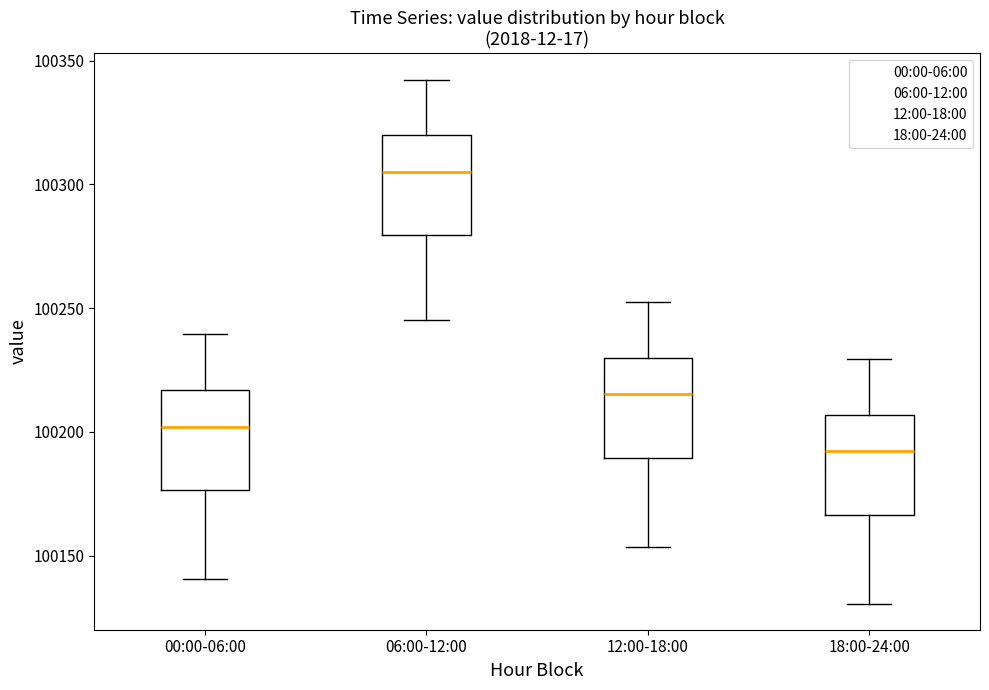

Reading left to right, transcribe this box plot: for each box, give where its median line is, the range the box spans, and where its two whiskers end, as read against the y-axis. The values are not printed on the chart, so give them approximately, as read against the axis.

00:00-06:00: median 100200, box 100175 to 100215, whiskers 100140 to 100240
06:00-12:00: median 100305, box 100280 to 100320, whiskers 100245 to 100340
12:00-18:00: median 100215, box 100190 to 100230, whiskers 100155 to 100250
18:00-24:00: median 100190, box 100165 to 100205, whiskers 100130 to 100230